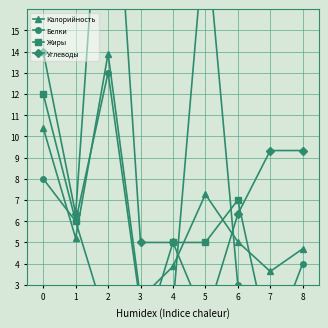

Which has a higher value, 7 or 1?

1